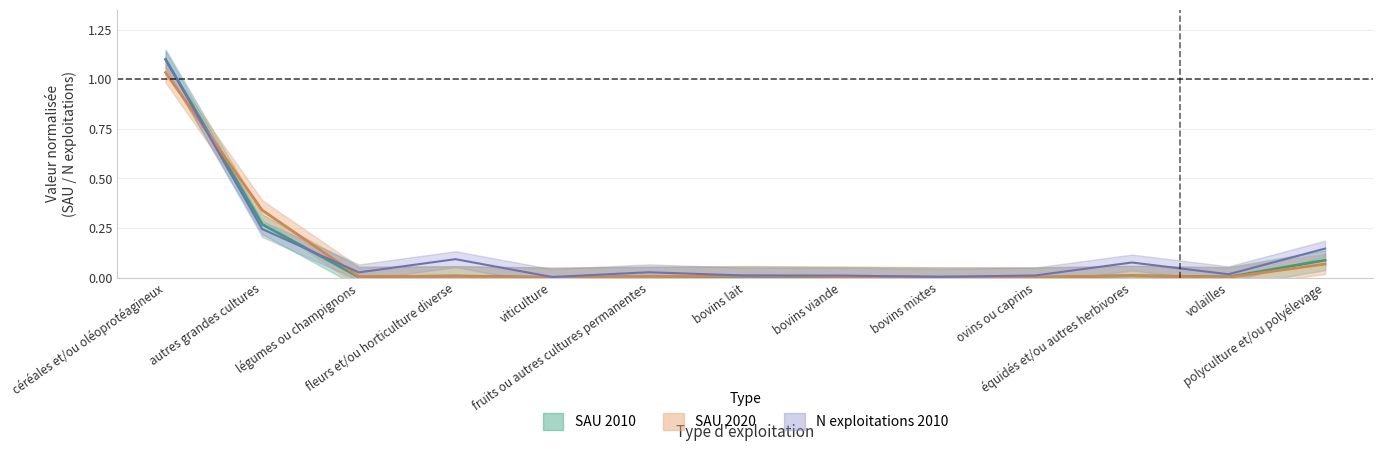

In n_2010, how many points are higher than both neighbors (excluding endpoints)?

3